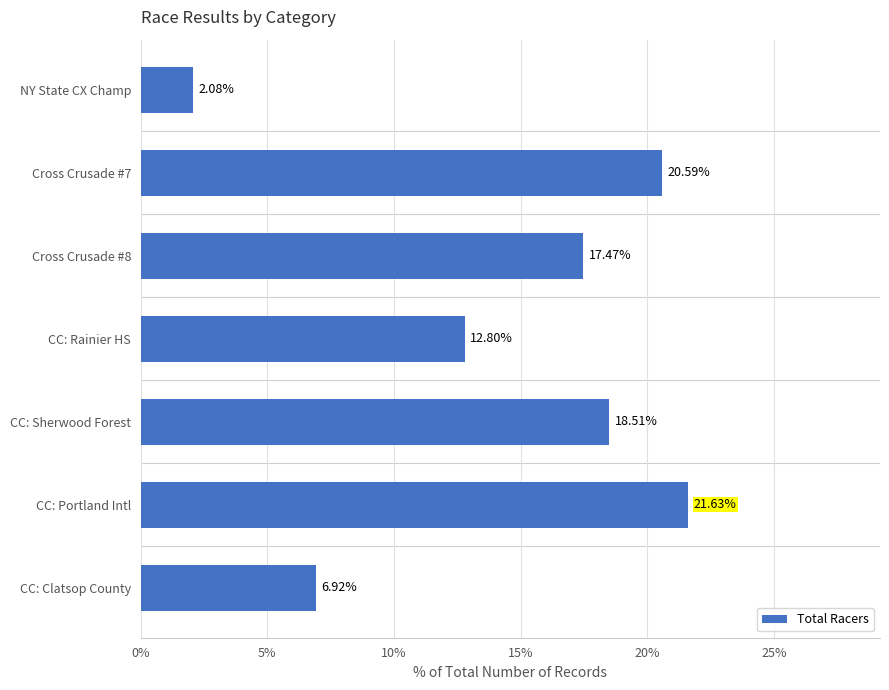

Does the chart contain any negative values?

No